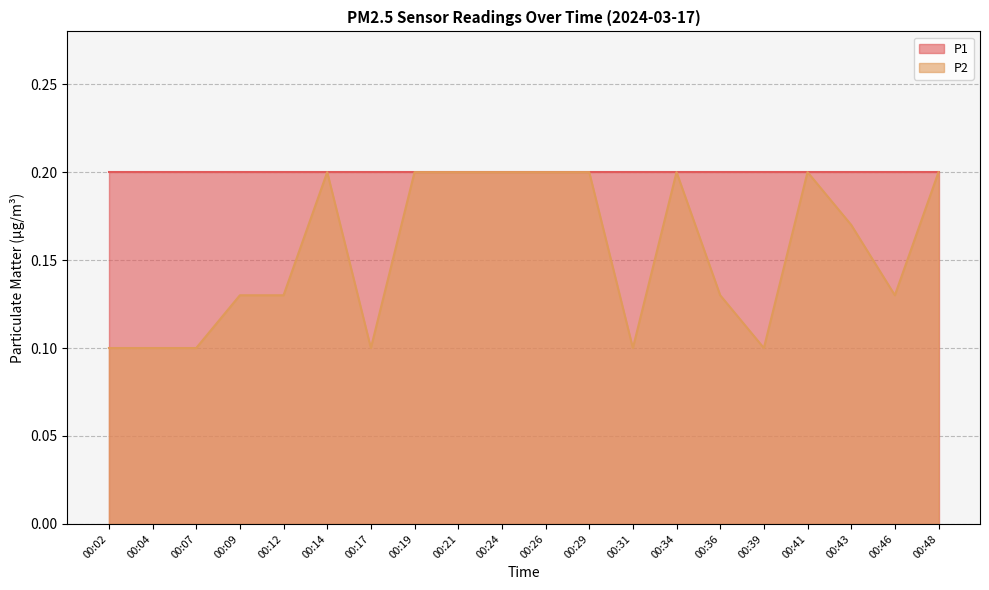

True or false: the data shows 0.1 at 00:39.

True